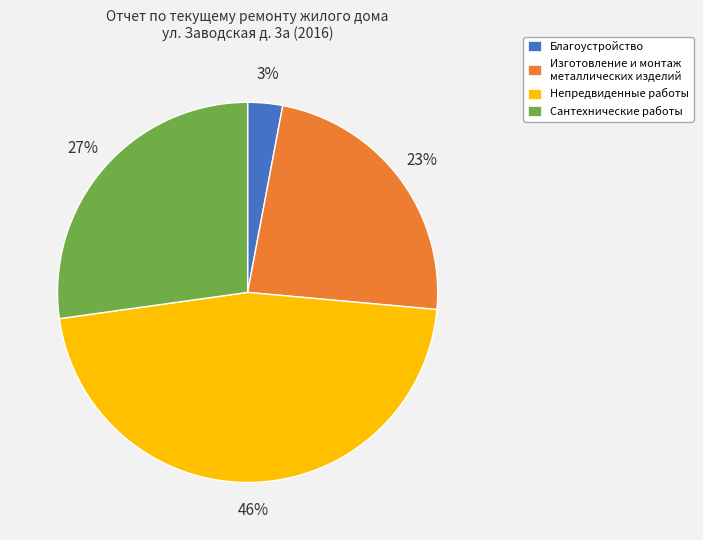

Is there any slice that represents more than half of the pie?

No